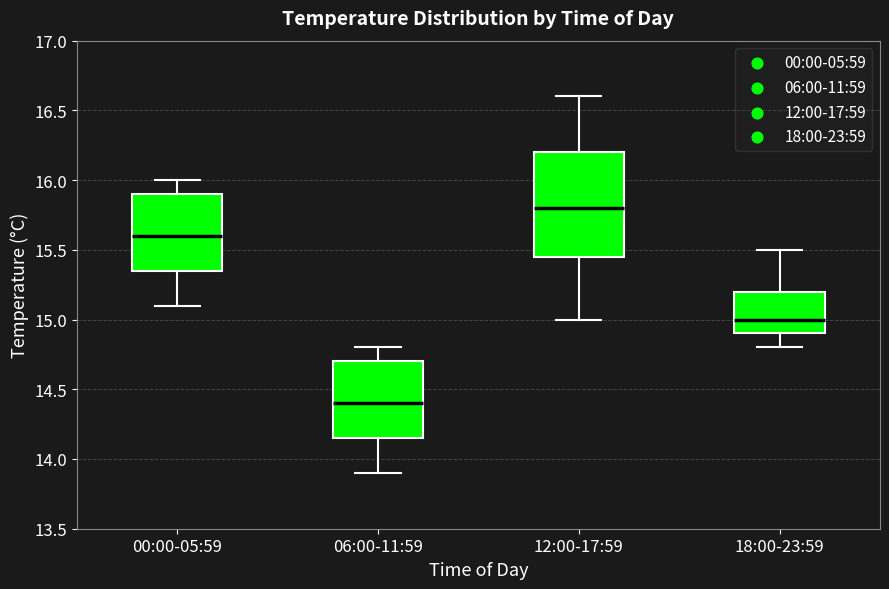

Reading left to right, transcribe this box plot: for each box, give where its median line is, the range the box spans, and where its two whiskers end, as read against the y-axis. The values are not printed on the chart, so give them approximately, as read against the axis.

00:00-05:59: median 15.60, box 15.35 to 15.90, whiskers 15.10 to 16.00
06:00-11:59: median 14.40, box 14.15 to 14.70, whiskers 13.90 to 14.80
12:00-17:59: median 15.80, box 15.45 to 16.20, whiskers 15.00 to 16.60
18:00-23:59: median 15.00, box 14.90 to 15.20, whiskers 14.80 to 15.50